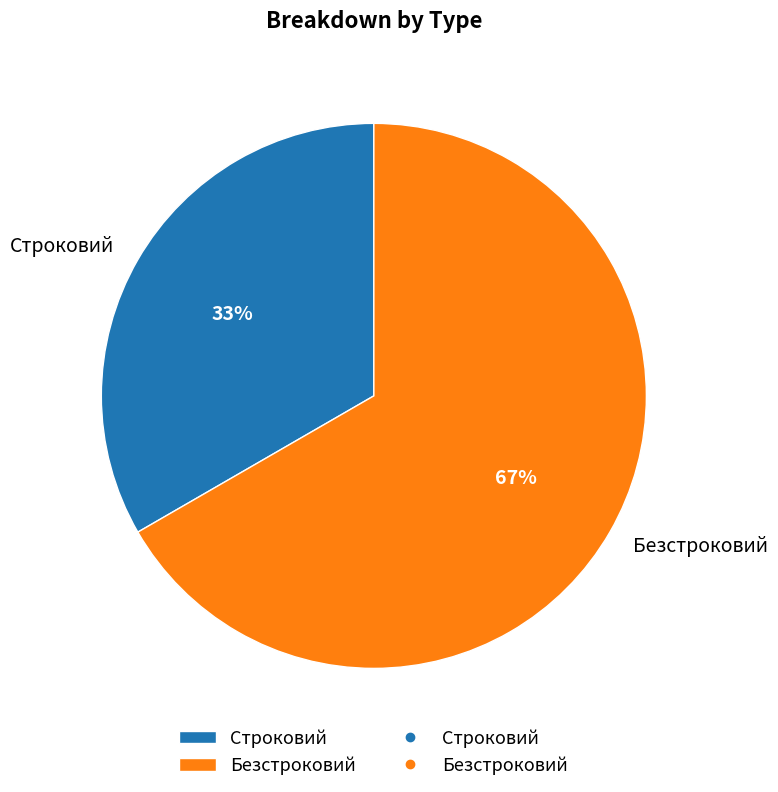

Is it true that Строковий is 33% of the pie?

True